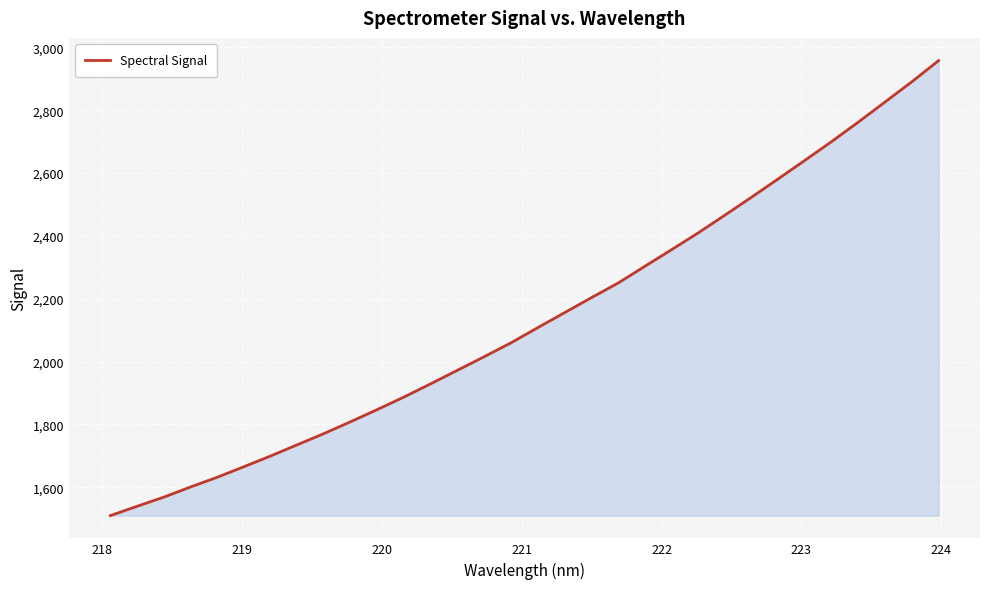

What is the smallest value displayed?

1509.9